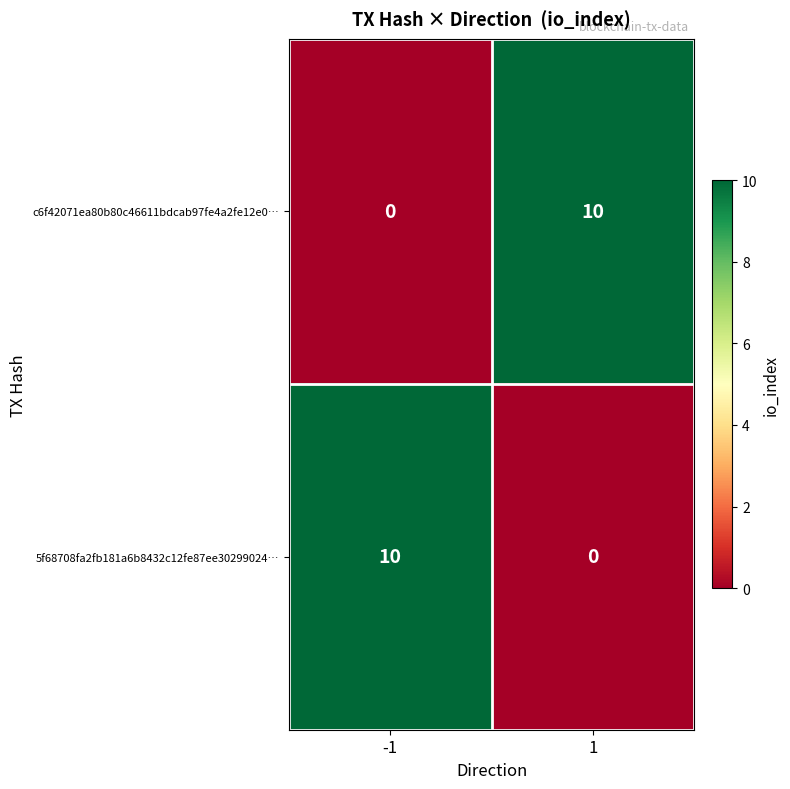

At how many categories does at least one series exceed 4?

2